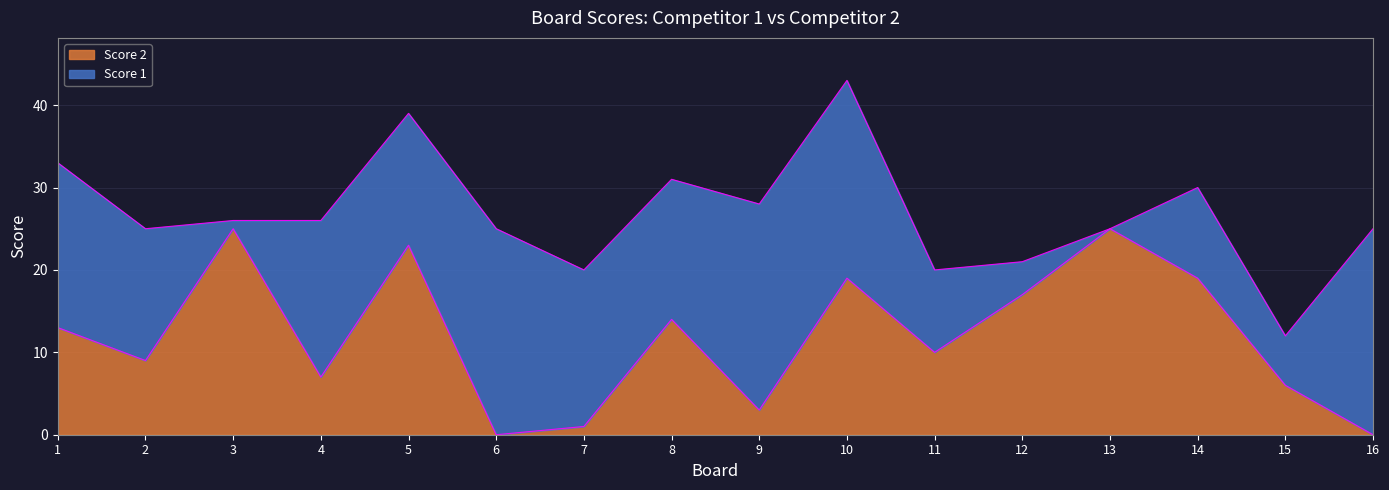

Which category has the highest value across all series?

3